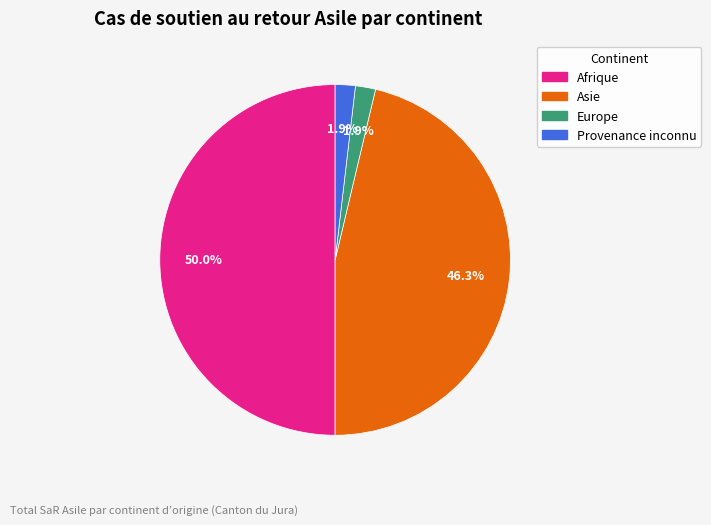

How much of the chart is everything except Asie?

53.7%